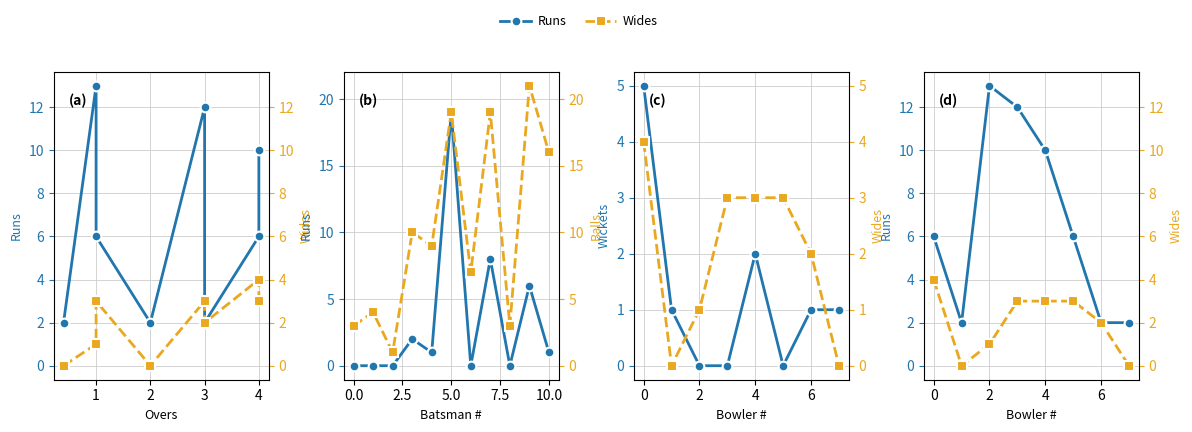

The value of Wickets at 3 is 0. True or false?

True